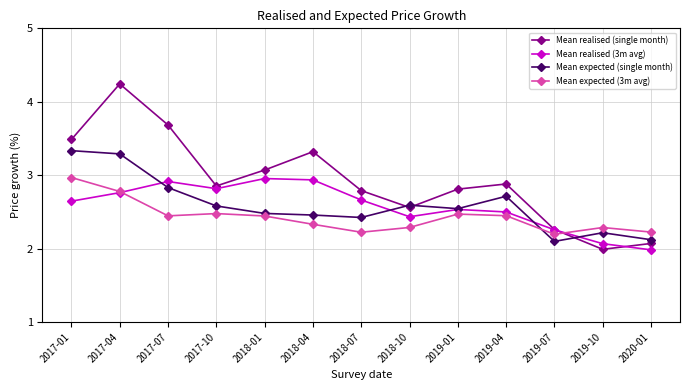

In Mean expected (3m avg), how many points are higher than both neighbors (excluding endpoints)?

3